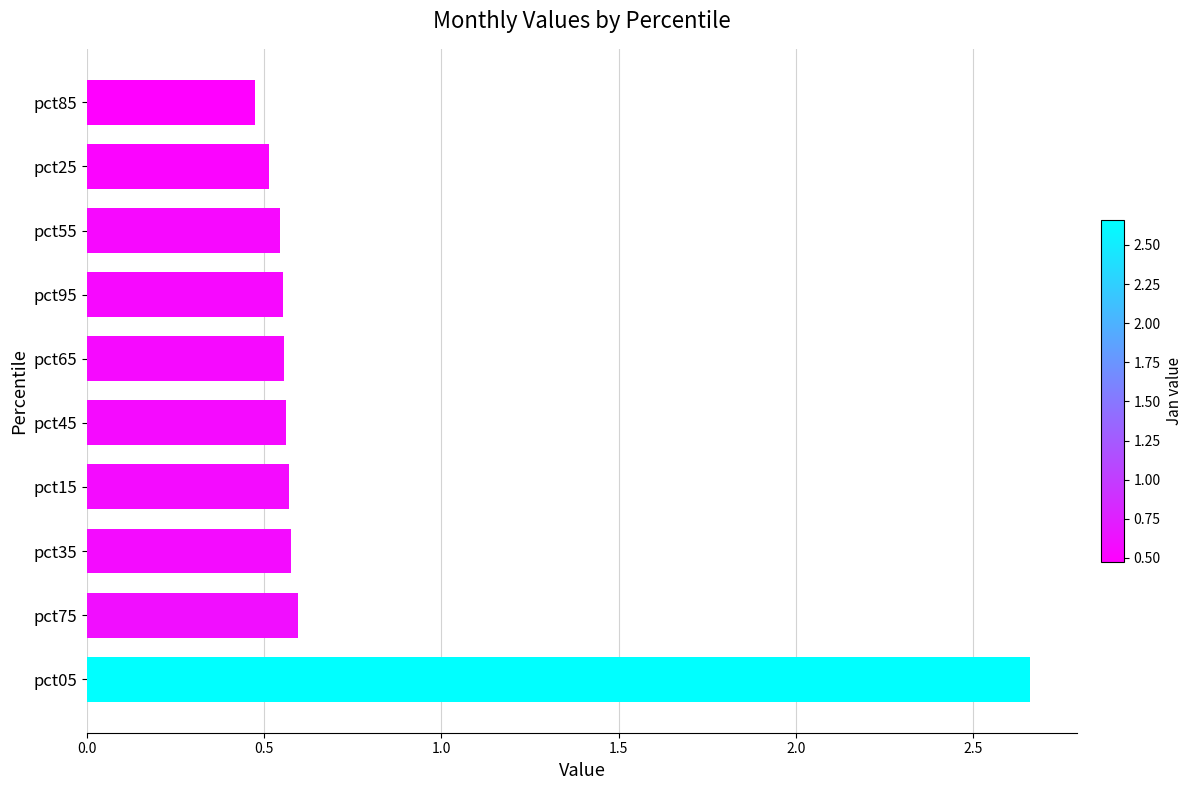

What is the average value?

0.8